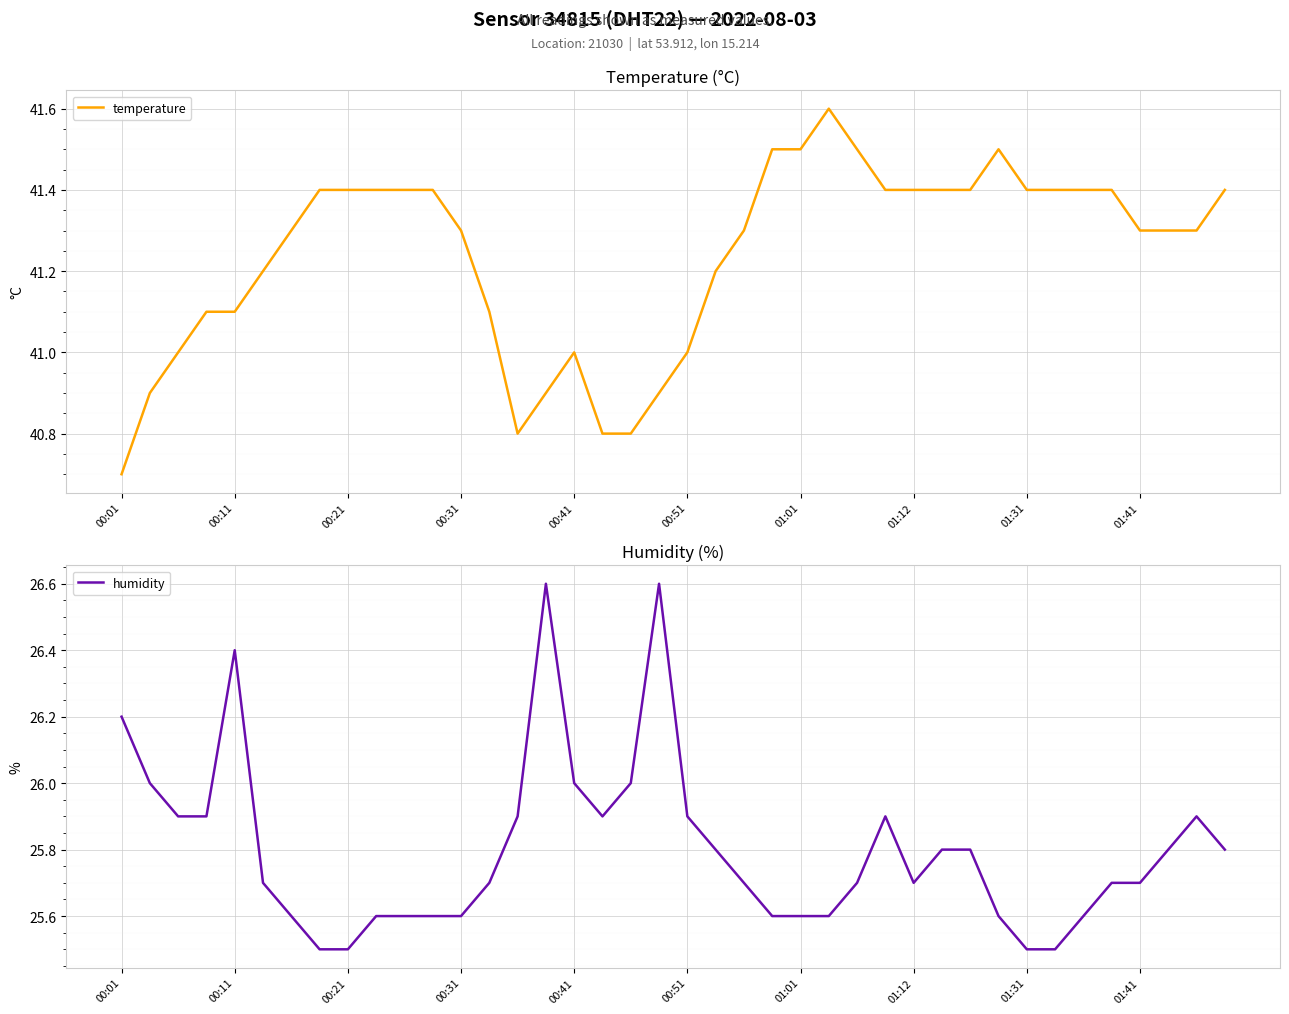

Reading right to left, list all the values displayed in this chart.

temperature: 41.4	41.3	41.3	41.3	41.4	41.4	41.4	41.4	41.5	41.4	41.4	41.4	41.4	41.5	41.6	41.5	41.5	41.3	41.2	41.0	40.9	40.8	40.8	41.0	40.9	40.8	41.1	41.3	41.4	41.4	41.4	41.4	41.4	41.3	41.2	41.1	41.1	41.0	40.9	40.7
humidity: 25.8	25.9	25.8	25.7	25.7	25.6	25.5	25.5	25.6	25.8	25.8	25.7	25.9	25.7	25.6	25.6	25.6	25.7	25.8	25.9	26.6	26.0	25.9	26.0	26.6	25.9	25.7	25.6	25.6	25.6	25.6	25.5	25.5	25.6	25.7	26.4	25.9	25.9	26.0	26.2